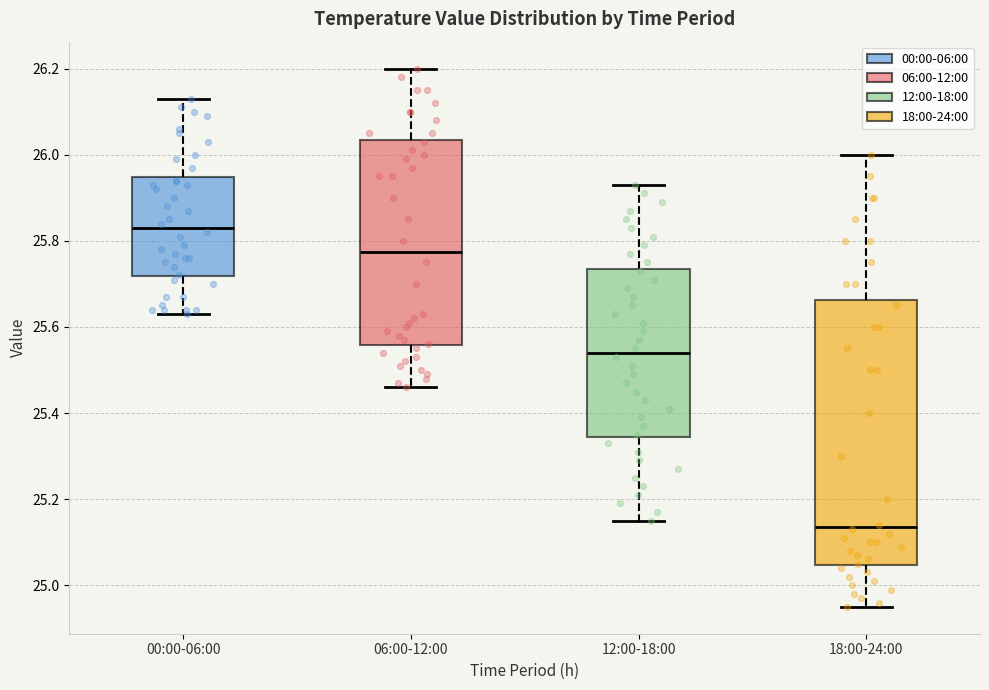

Where does the median line of the box for 00:00-06:00 sit on the y-axis? The values are not printed on the chart, so give them approximately, as read against the axis.

25.84